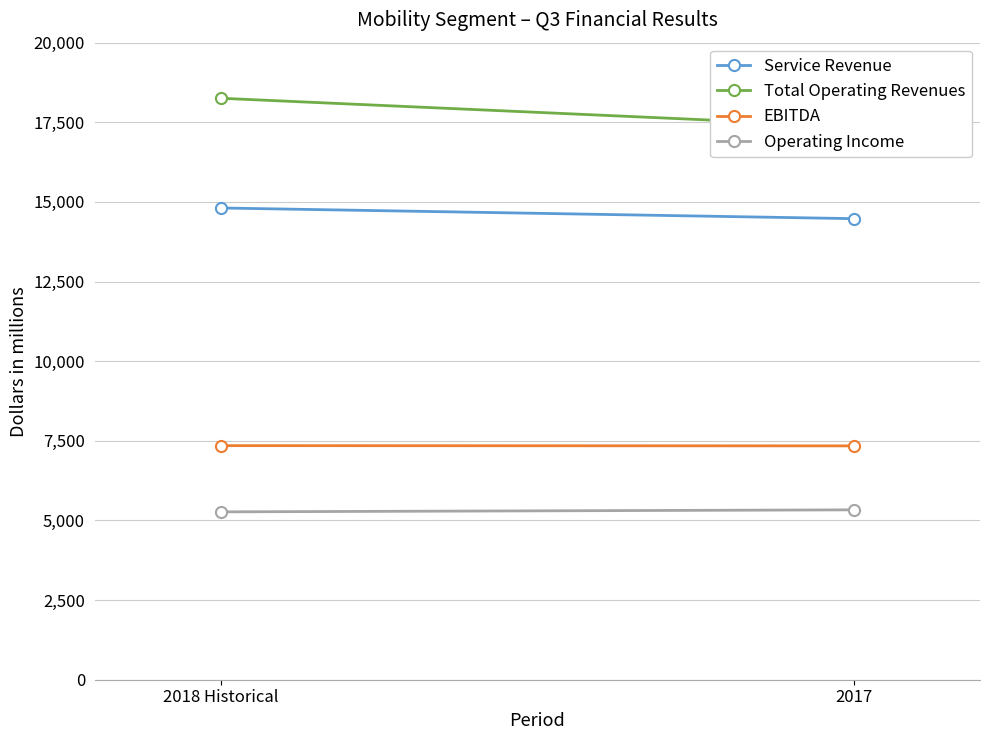

What is the label of the 1st point from the right?

2017